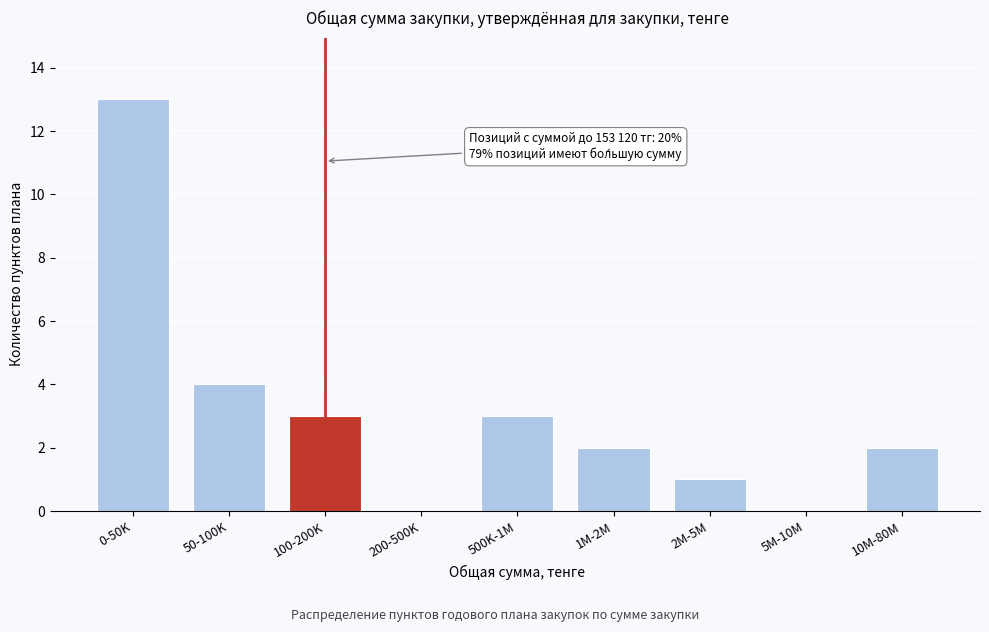

Reading left to right, extract all data points from this chart.

0-50K=13	50-100K=4	100-200K=3	200-500K=0	500K-1M=3	1M-2M=2	2M-5M=1	5M-10M=0	10M-80M=2